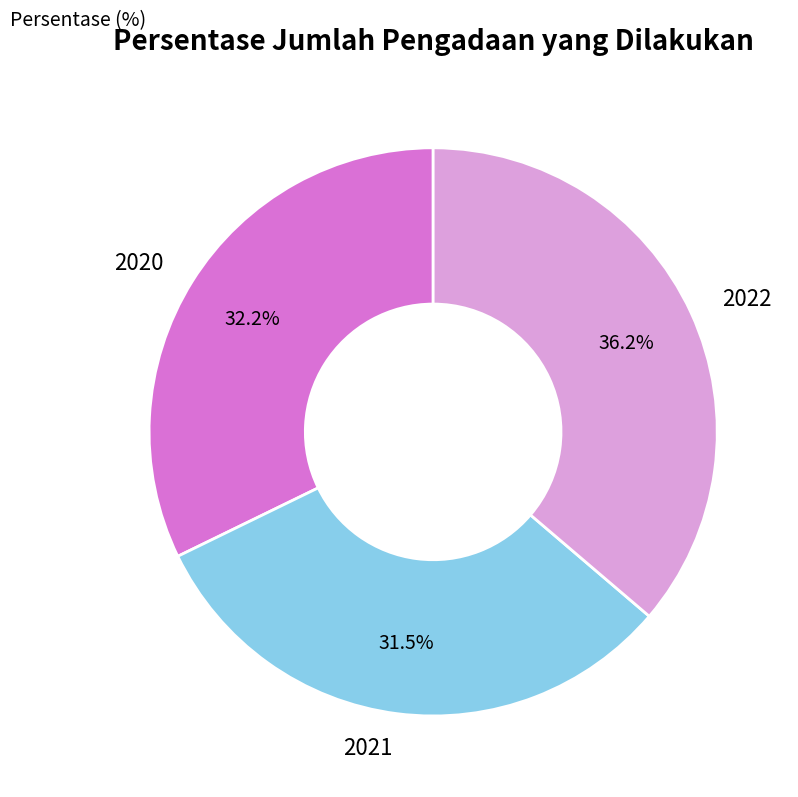

How many segments does this pie chart have?

3